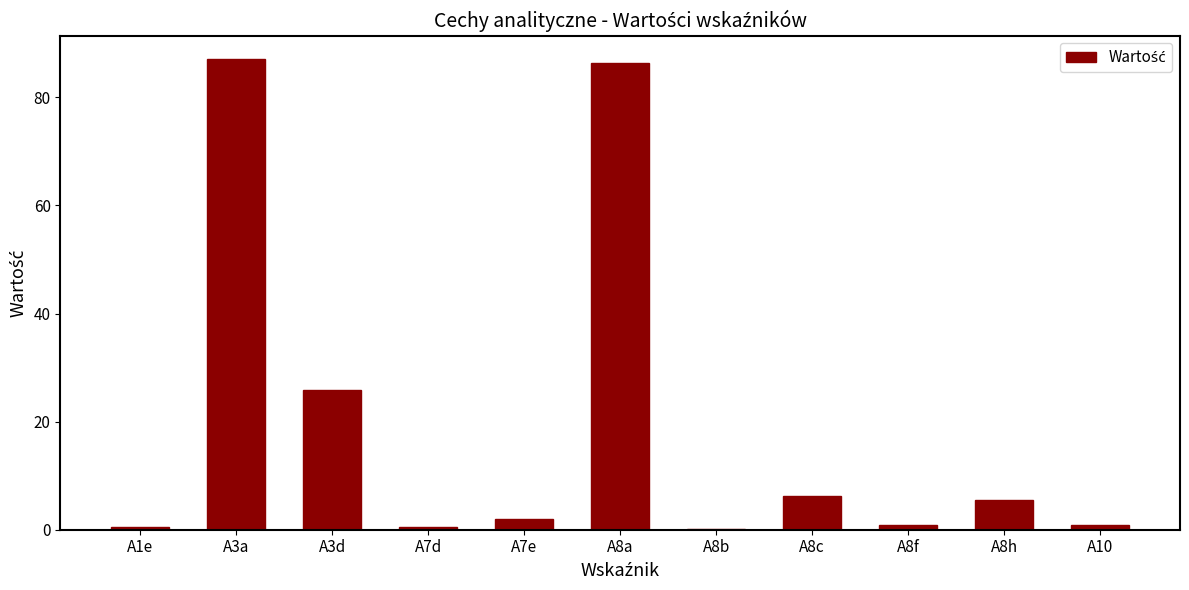

What is the greatest value displayed?

87.1